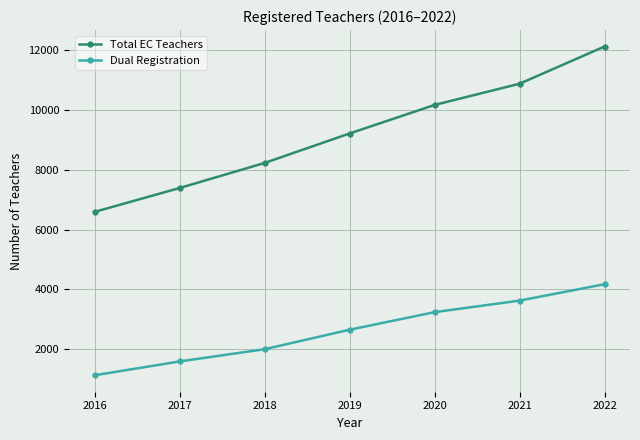

Reading left to right, what are all the values shown in this chart?

Total EC Teachers: 2016=6591	2017=7389	2018=8226	2019=9211	2020=10165	2021=10874	2022=12118
Dual Registration: 2016=1131	2017=1593	2018=2002	2019=2653	2020=3240	2021=3626	2022=4175